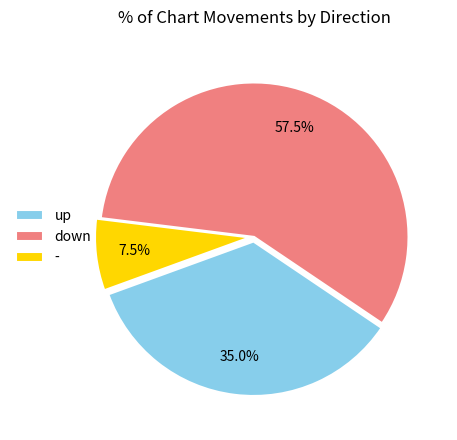

To the nearest percent, what is the combined percentage of down and -?

65%